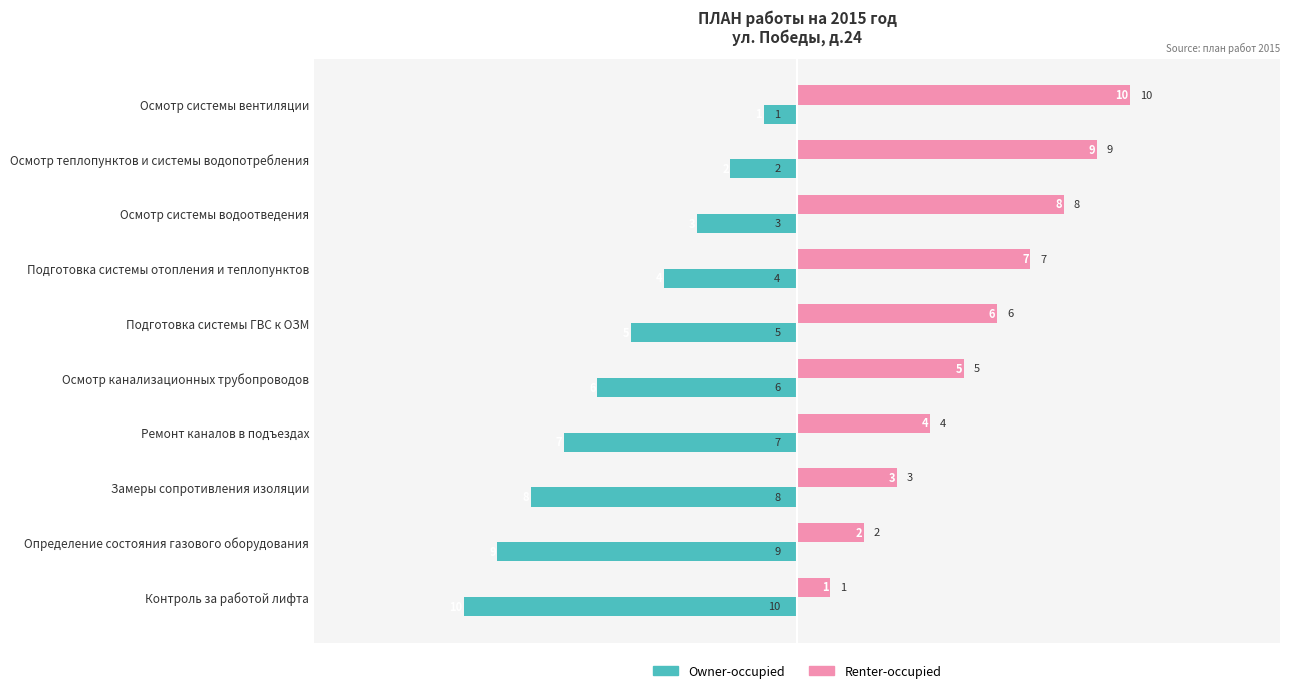

What is the spread (max minus min) of values at Замеры сопротивления изоляции?

11